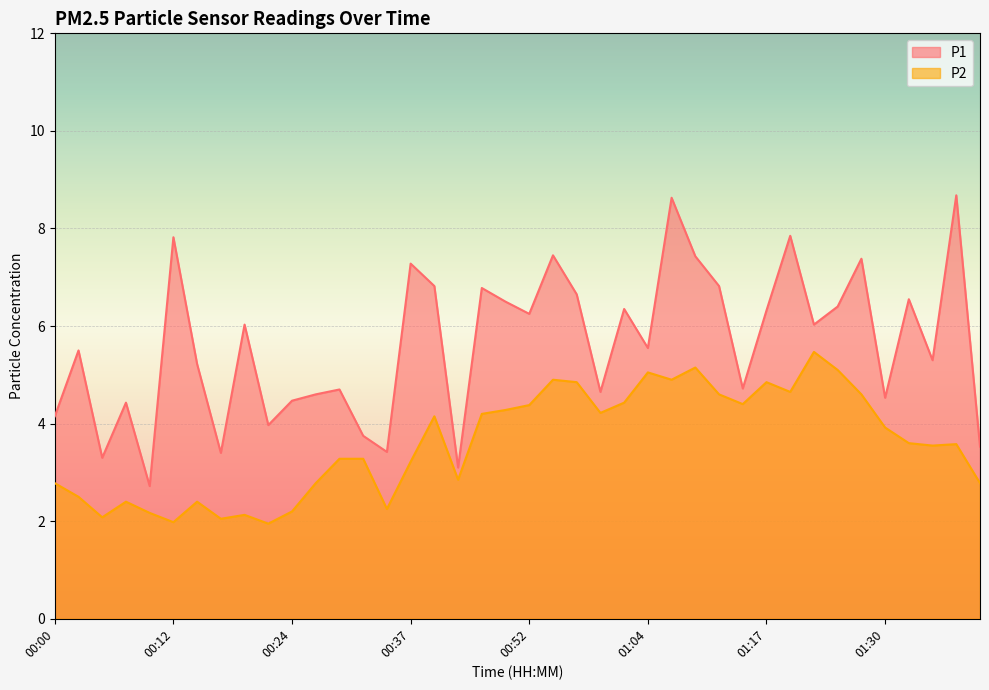

Which has a higher value, 01:38 or 00:24?

01:38